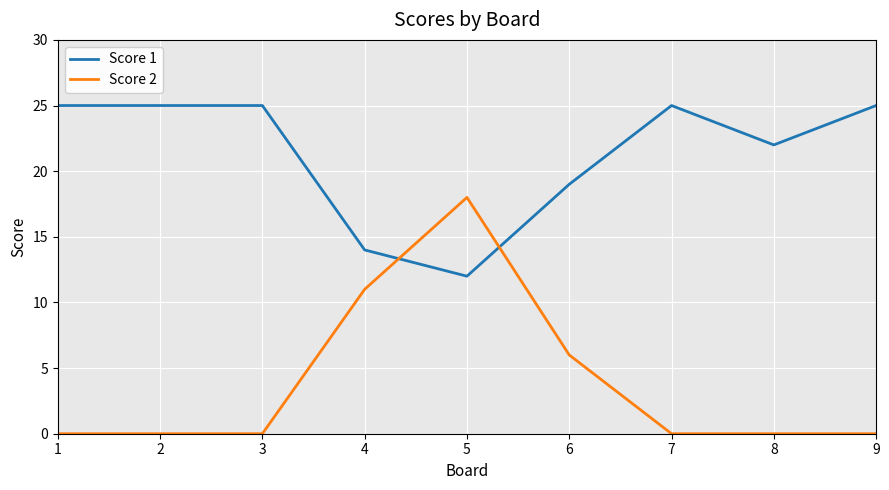

Between which two adjacent categories do Score 1 and Score 2 first intersect?

4 and 5